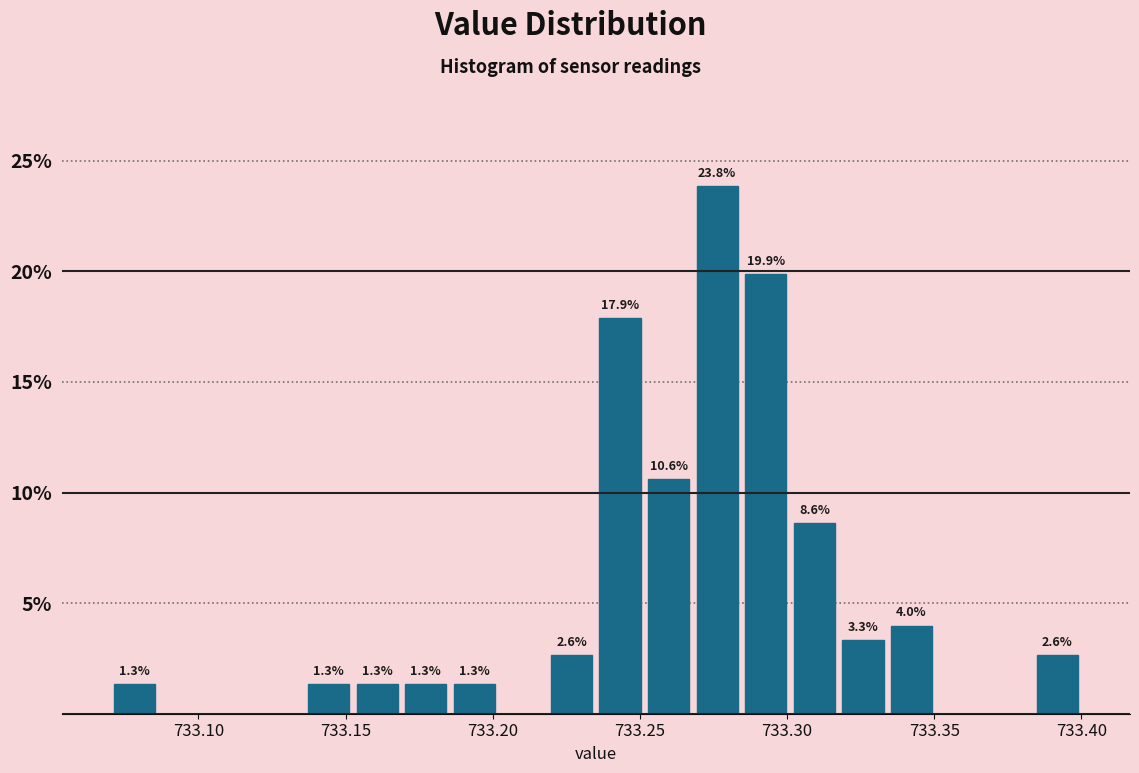

Read against the x-axis, roughly where is the centre of the tallest bar?

733.275